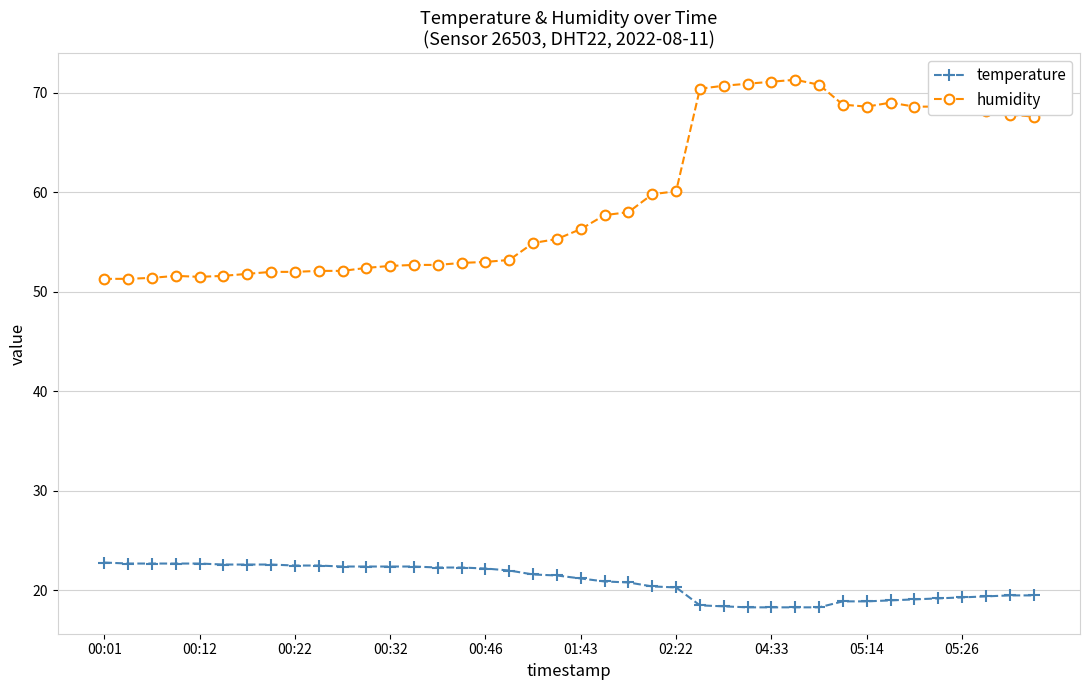

Which series has the widest spread of values?

humidity